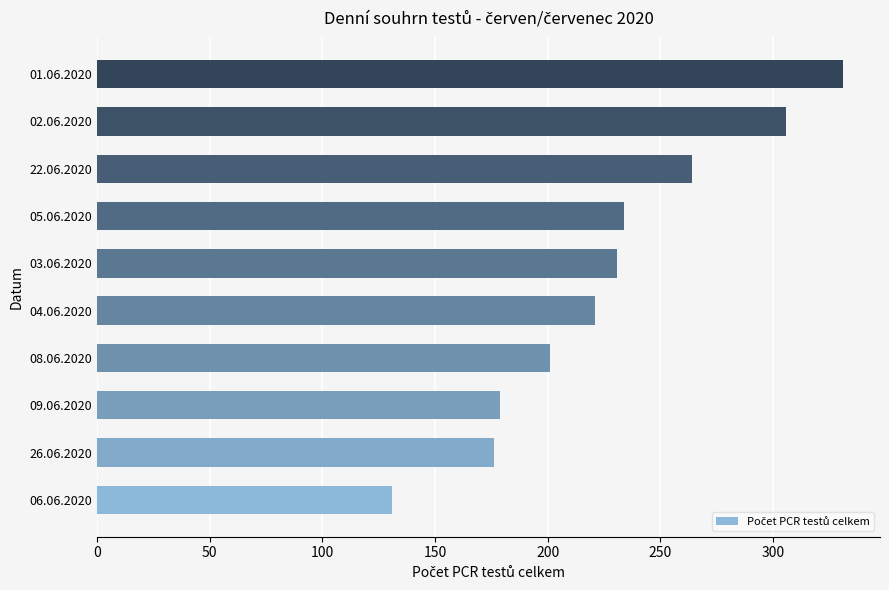

What is the average value?

227